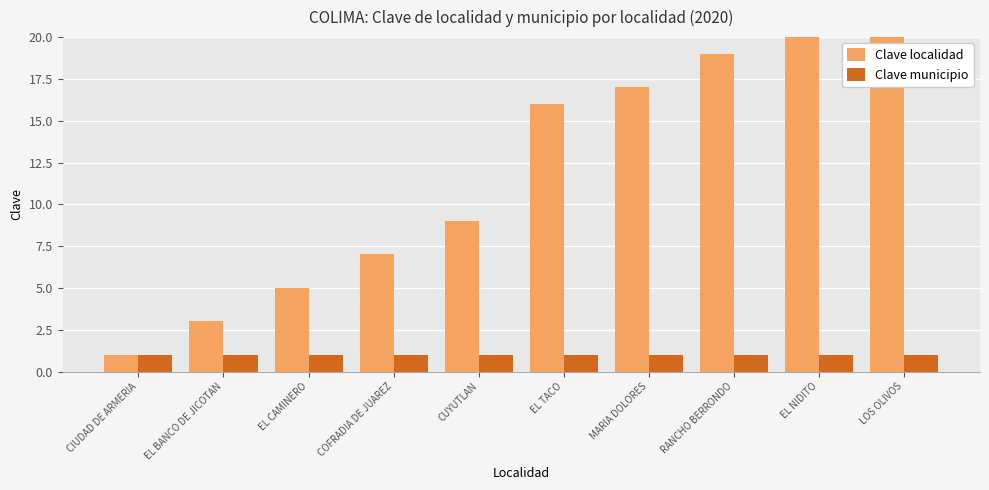

Which category has the lowest value across all series?

CIUDAD DE ARMERIA